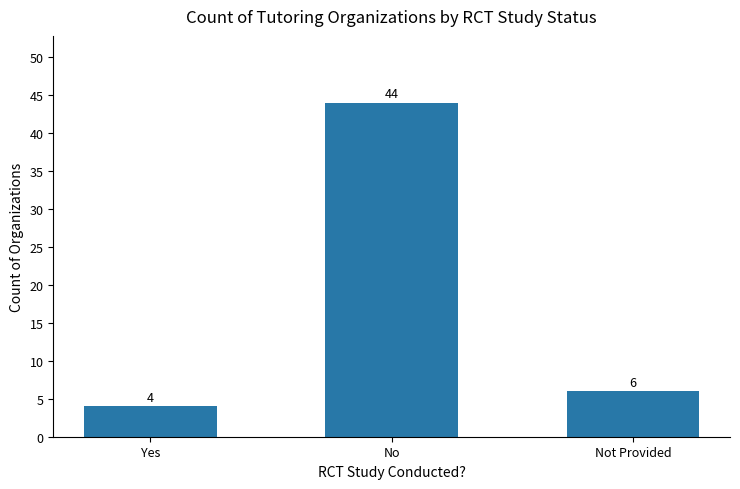

Which label corresponds to the largest value in the chart?

No